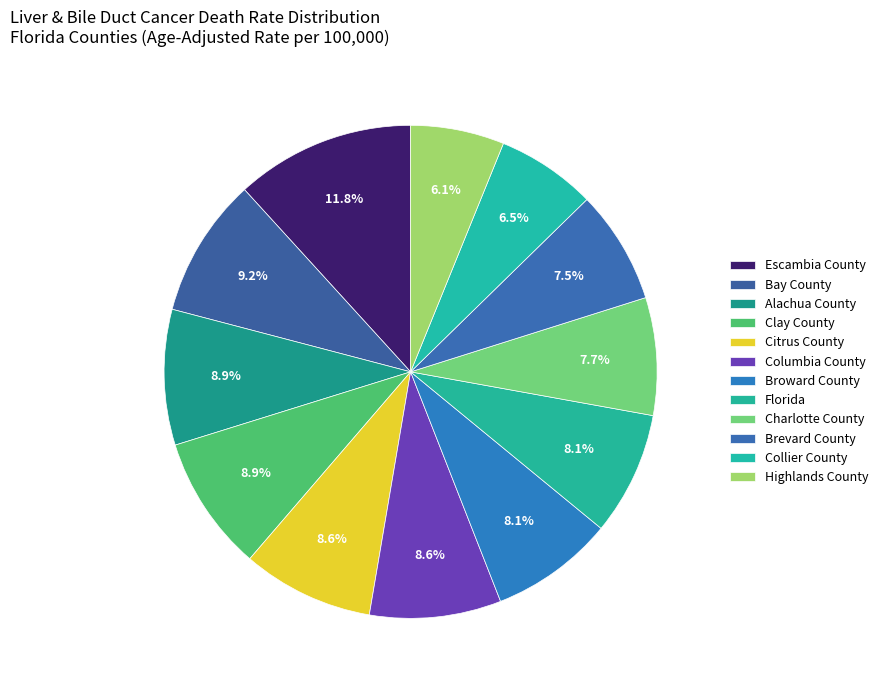

What is the largest slice in the pie chart?

Escambia County